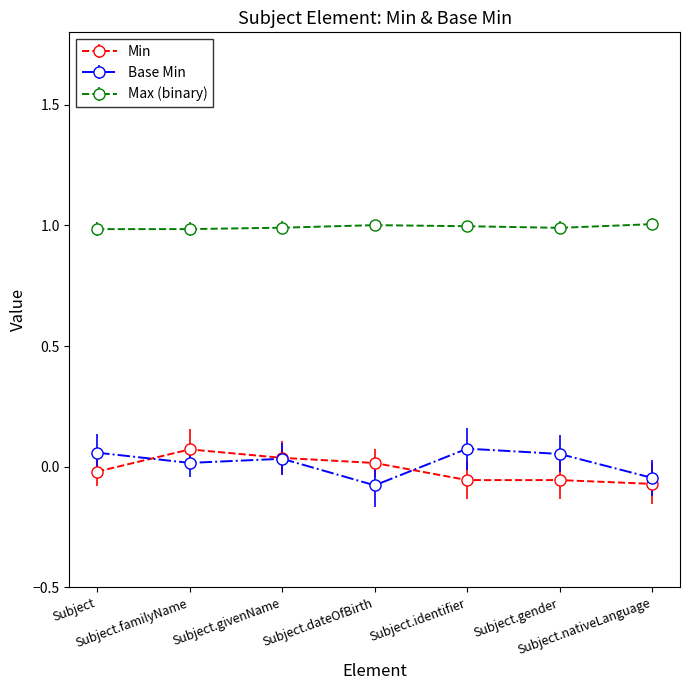

Which series has the largest total across all categories?

Max (binary)